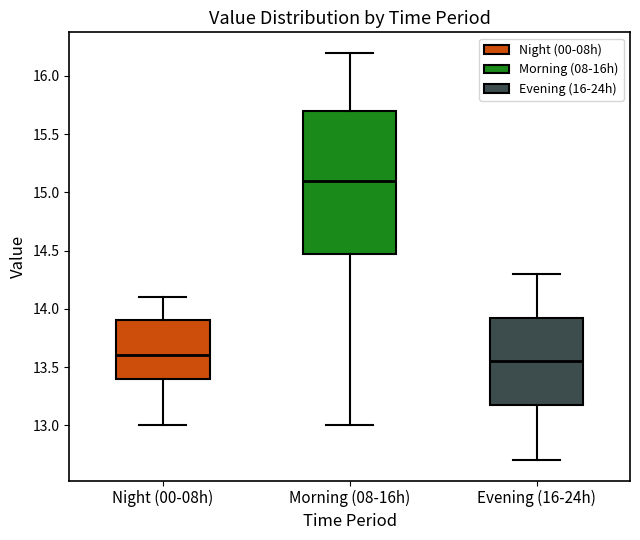

Which box's median line is the highest?

Morning (08-16h)